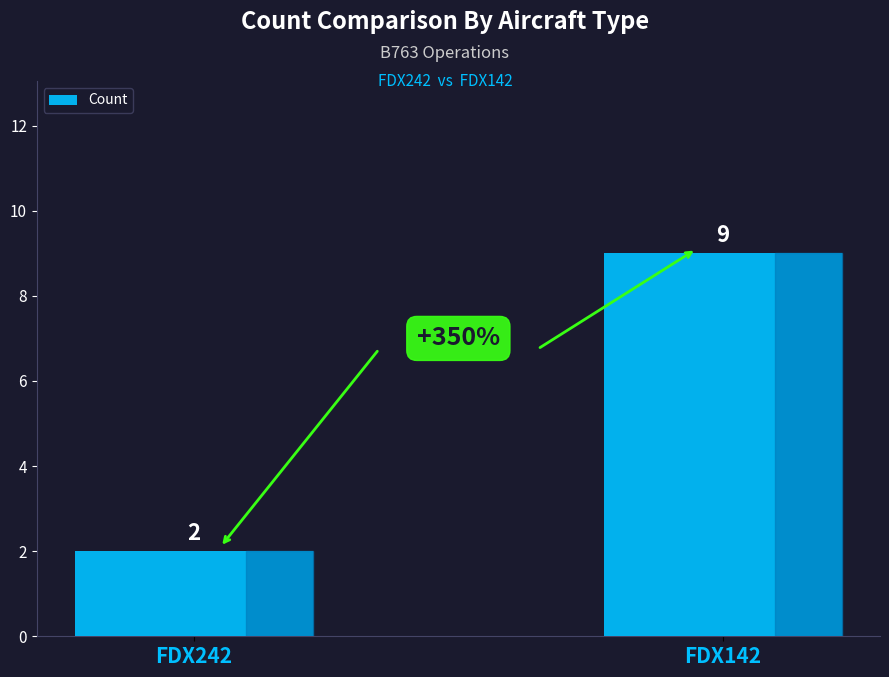

What is the approximate value at FDX242?

2